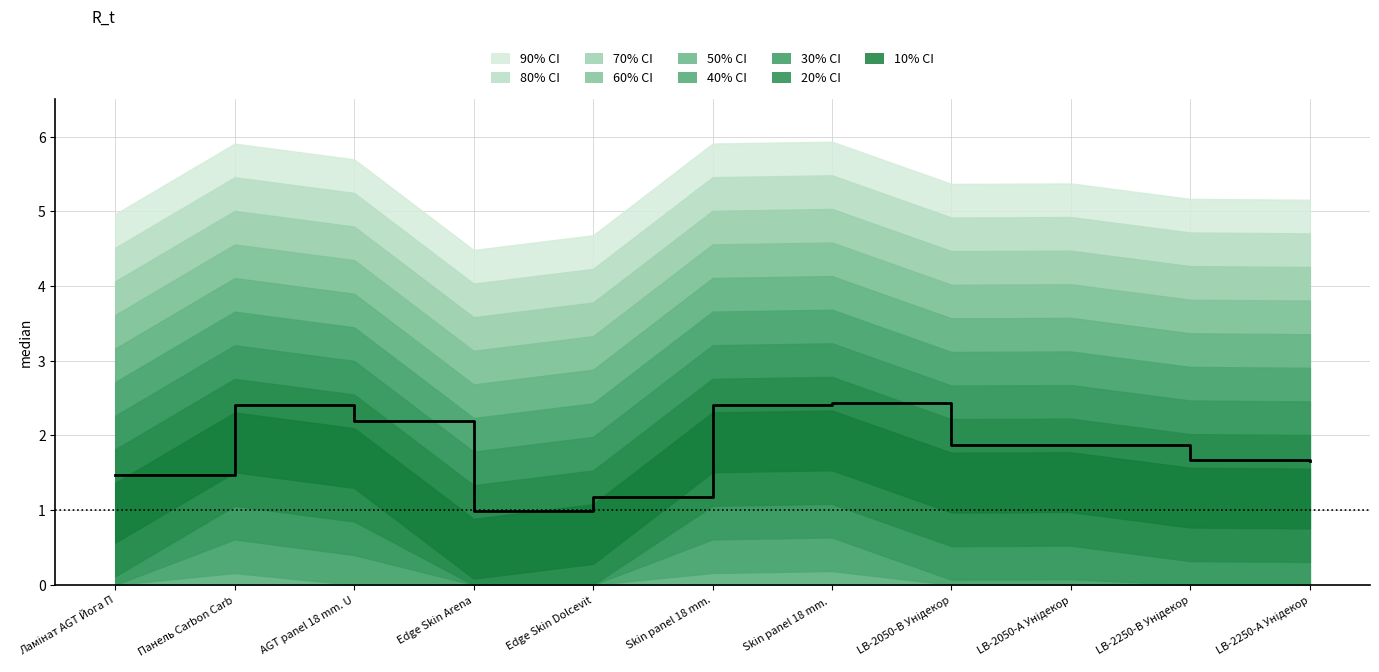

At which label is the value closest to 1?

Edge Skin Arena